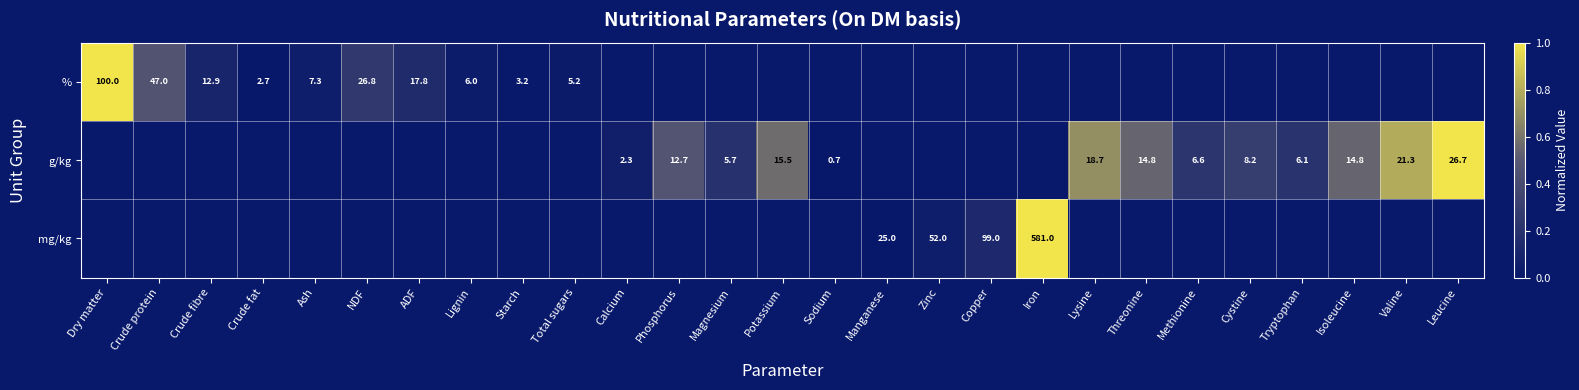

Which category has the lowest value across all series?

Crude fat